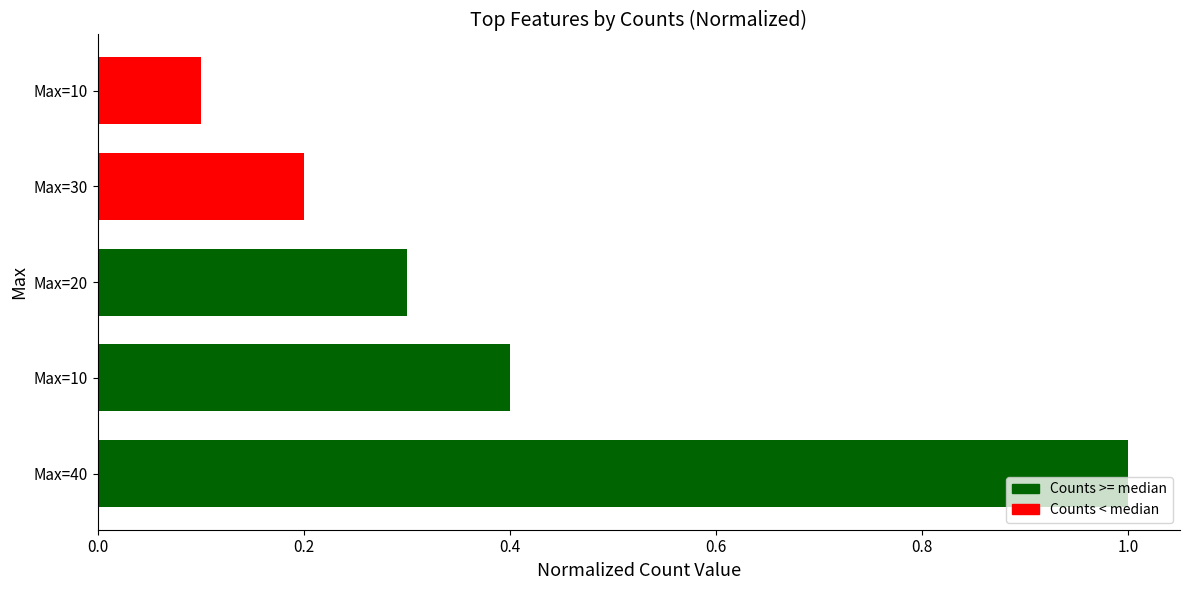

Count the number of data series in this chart.

1